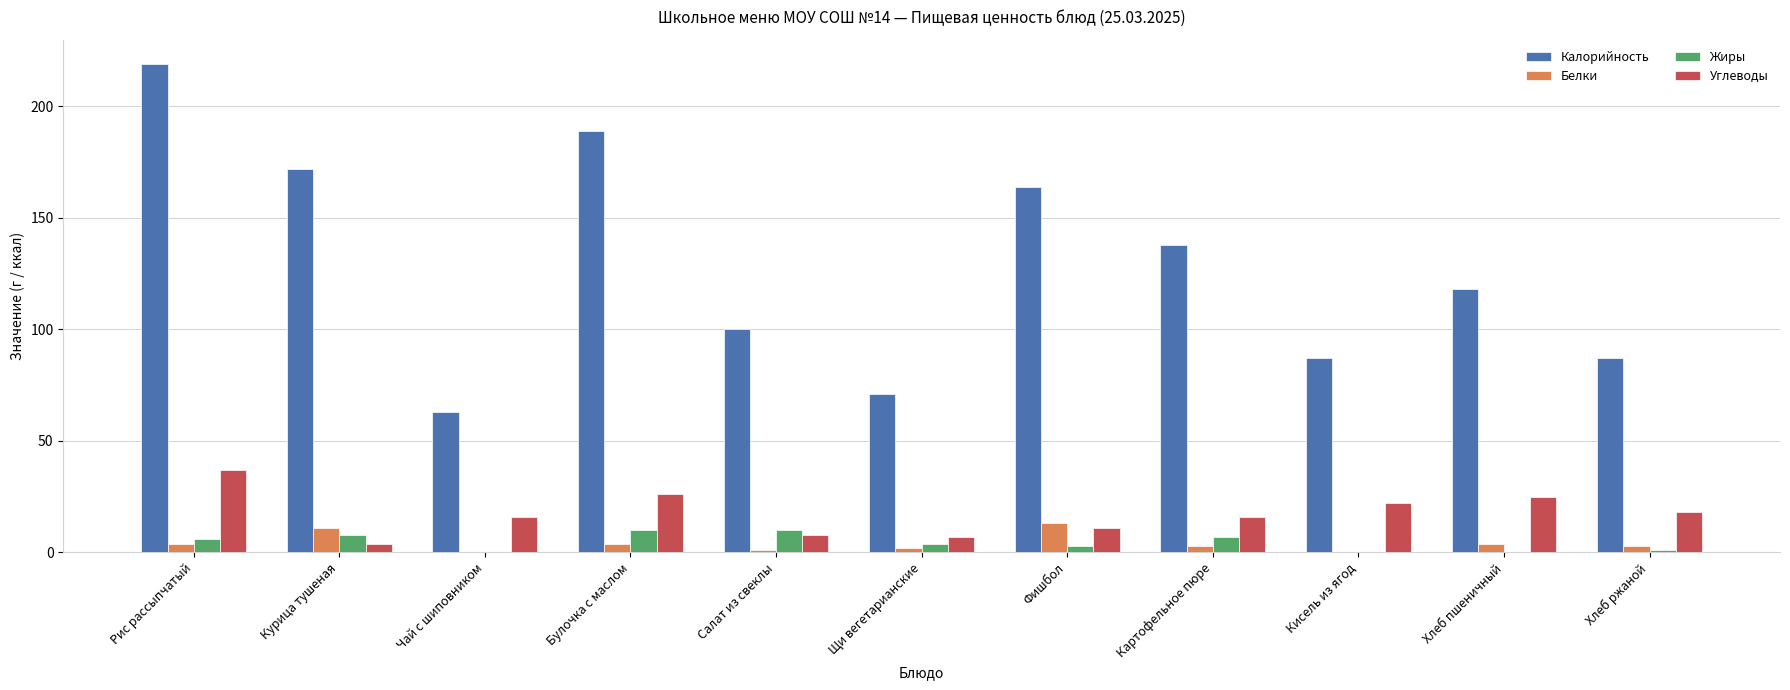

What is the average value of the Жиры series?

4